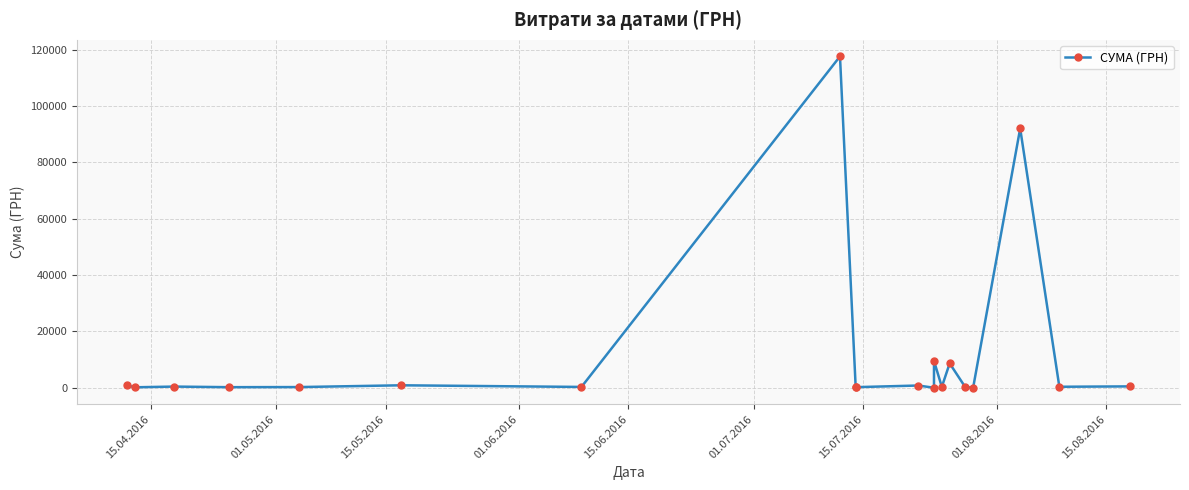

True or false: there are more than 1 points higher than both neighbors.

True